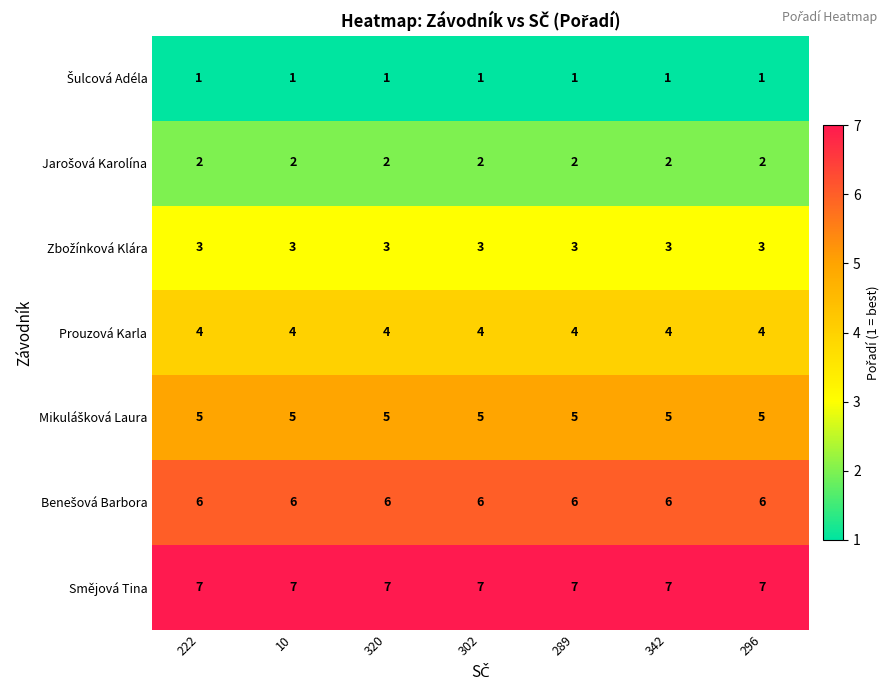

What is the sum of the Smějová Tina values at 320 and 10?

14